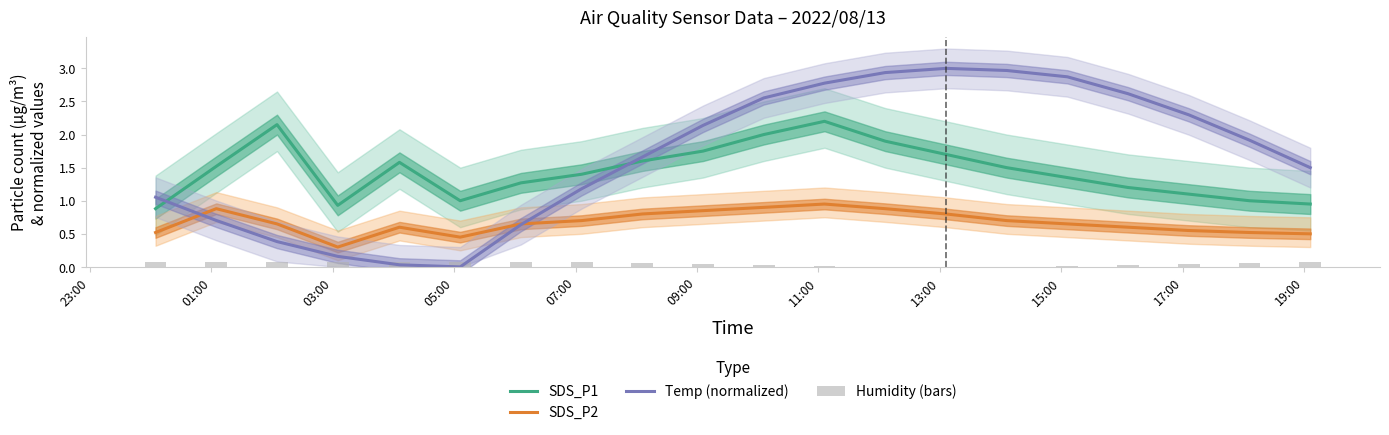

What is the maximum value shown in the chart?

3.0